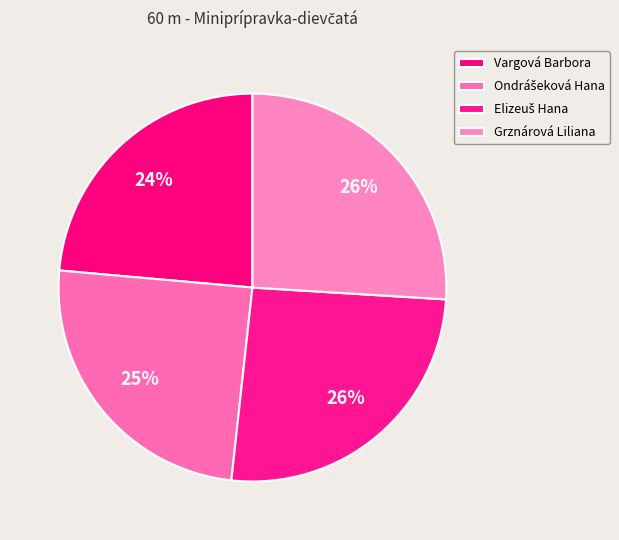

Rank the categories by value from highest to lowest.

Grznárová Liliana, Elizeuš Hana, Ondrášeková Hana, Vargová Barbora